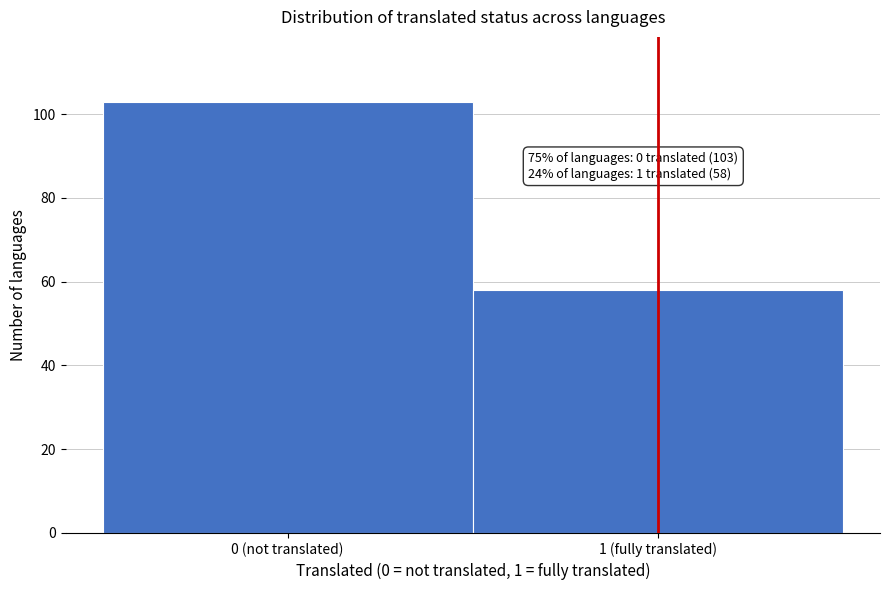

Reading left to right, extract all data points from this chart.

103	58